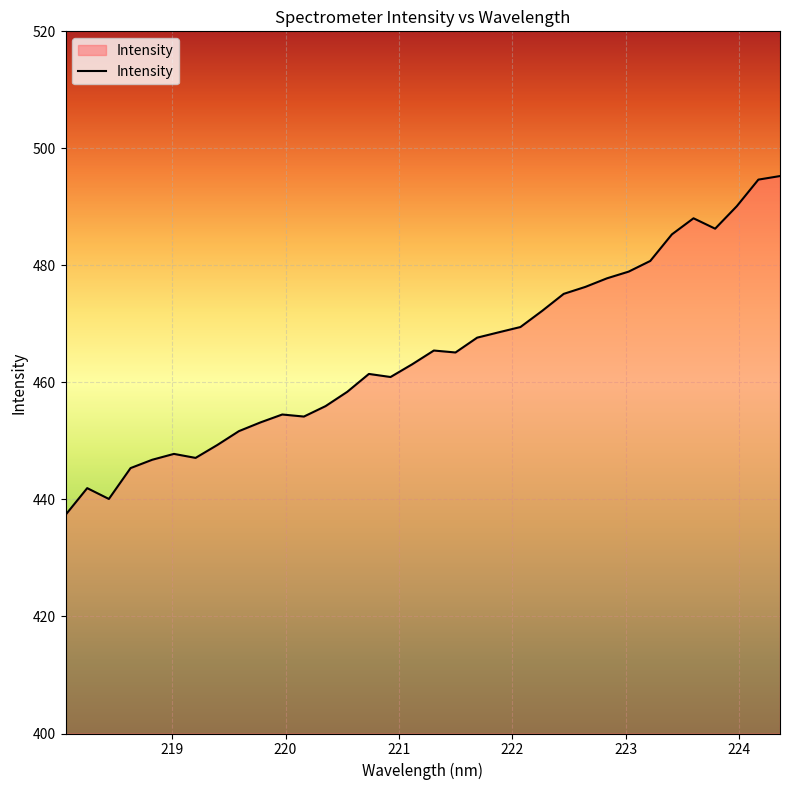

What is the smallest value displayed?

437.4